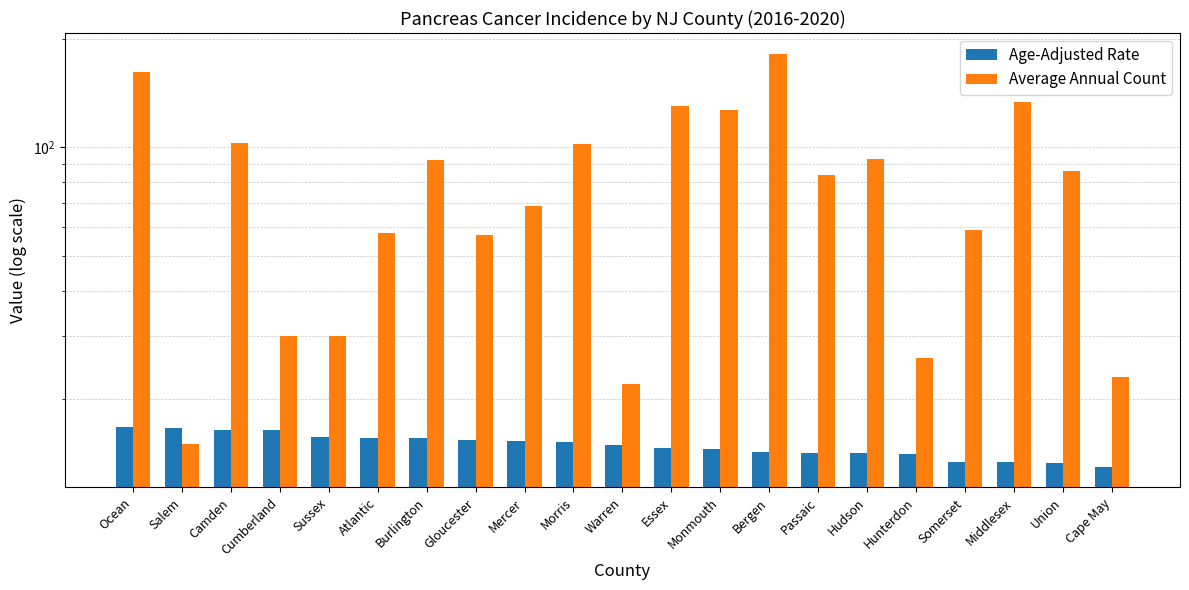

How many groups of bars are there?

21